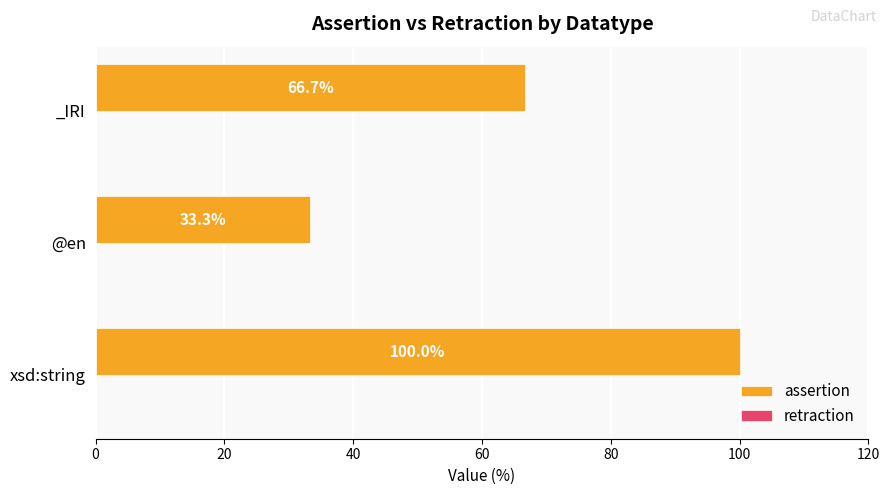

Rank the categories by value from lowest to highest.

@en, _IRI, xsd:string